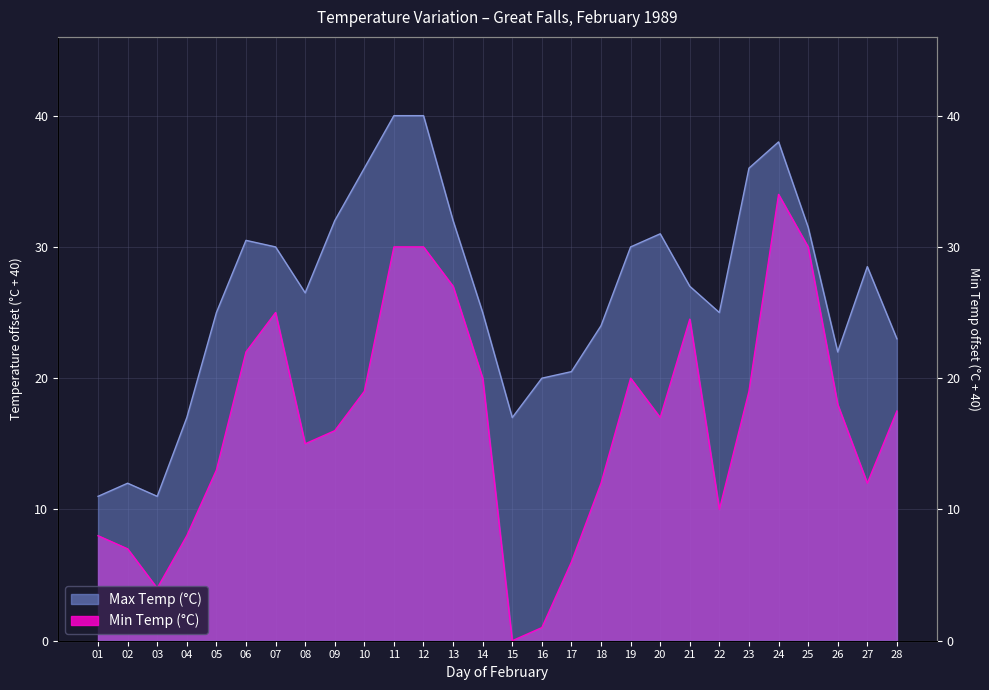

At which label does Max Temp (°C) reach its minimum?

01